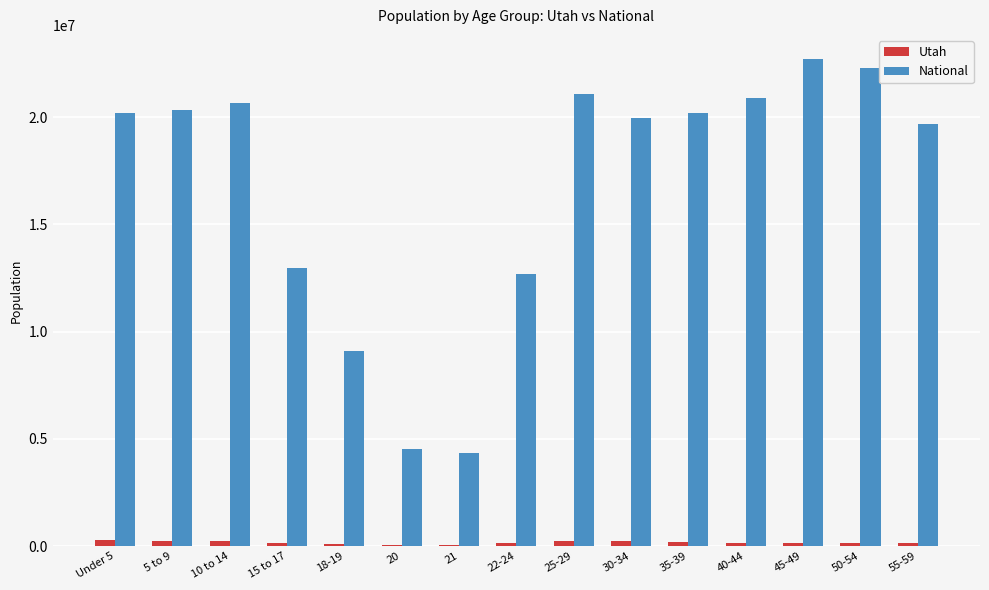

What is the difference between the Utah values at 50-54 and 18-19?

60623